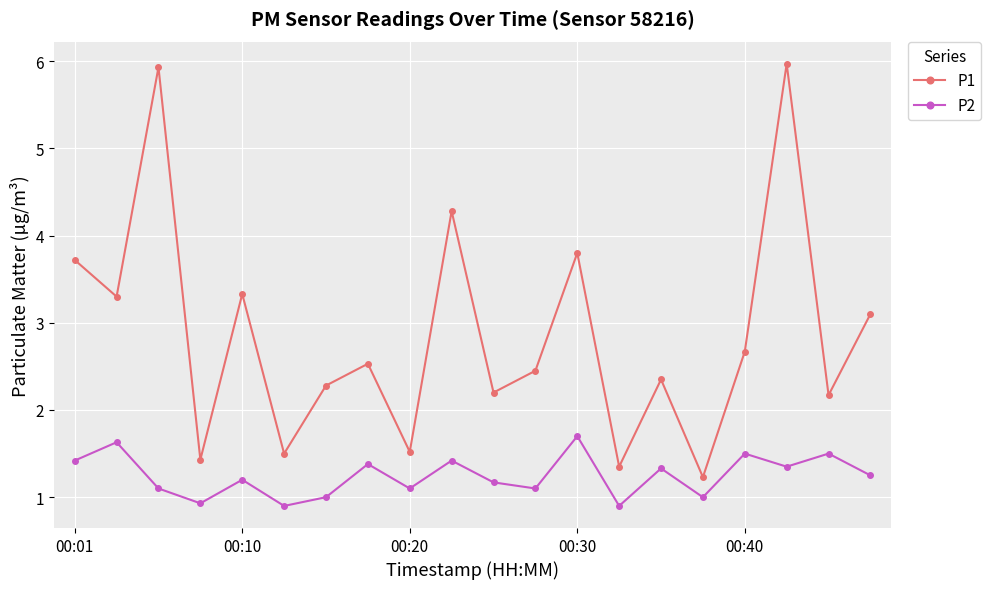

Which series has the widest spread of values?

P1